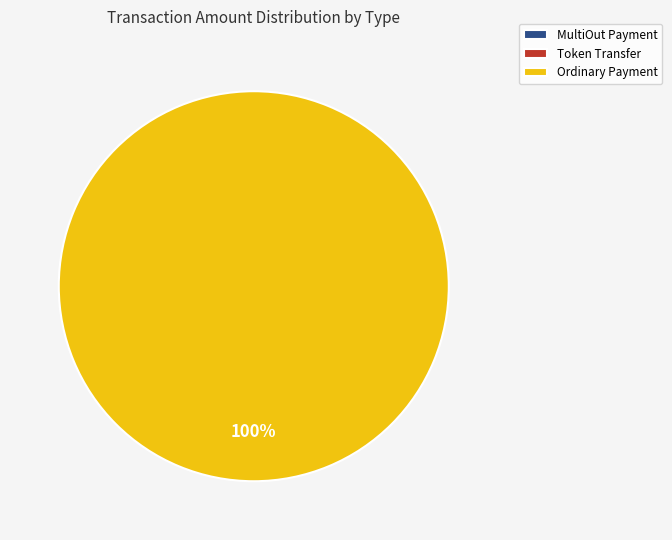

The Ordinary Payment slice represents 100% of the pie. True or false?

True